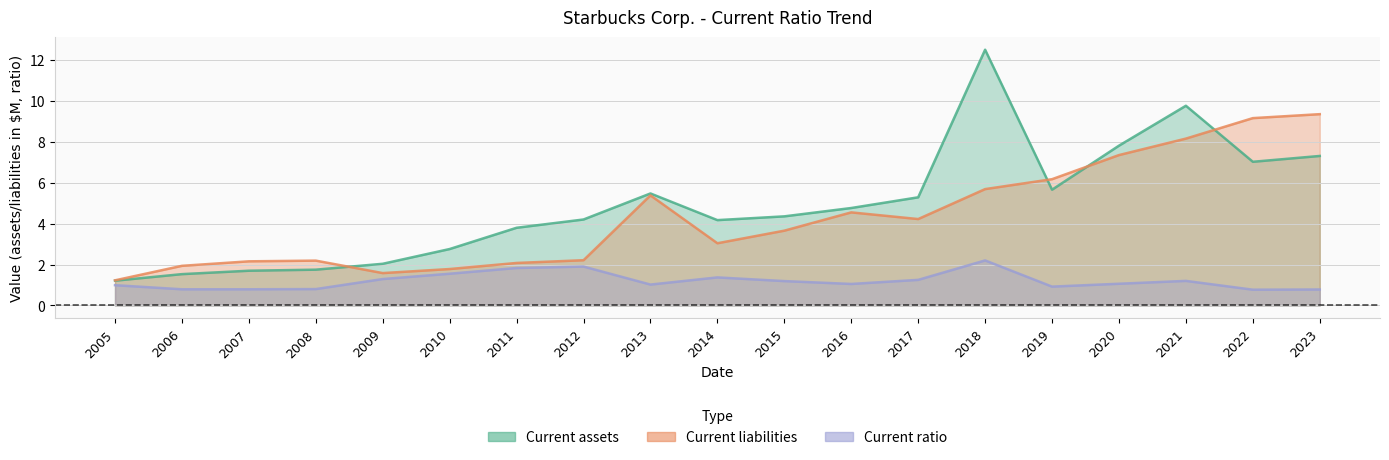

List the series in order of their peak value, lowest first.

Current ratio, Current liabilities, Current assets